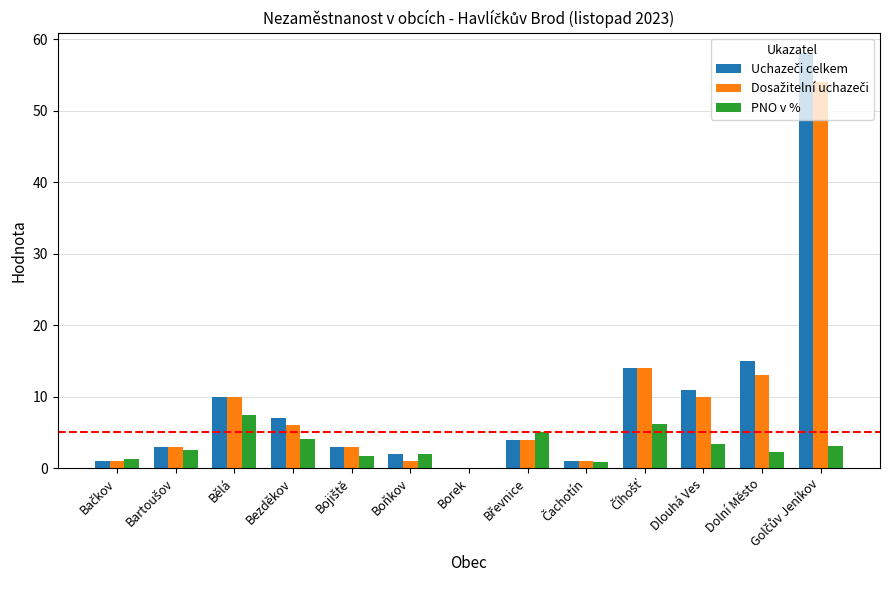

True or false: Dosažitelní uchazeči has a value of 4.0 at Břevnice.

True